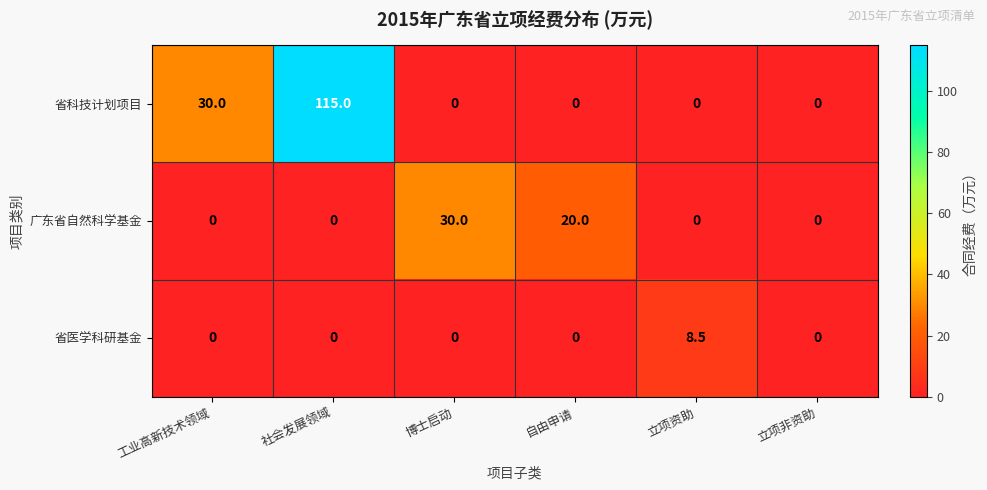

Which series changed the most between 社会发展领域 and 自由申请?

省科技计划项目